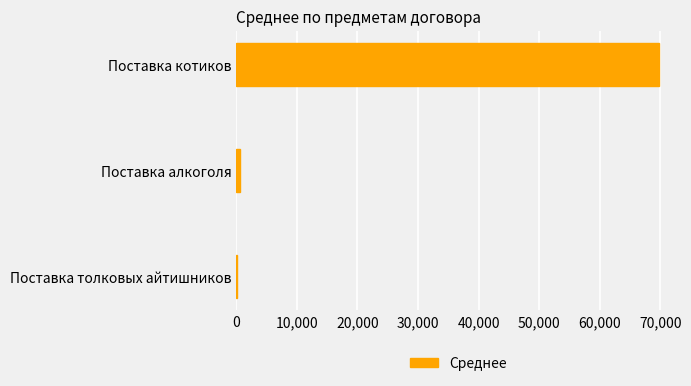

Where is the data nearest to the value 34955?

Поставка алкоголя